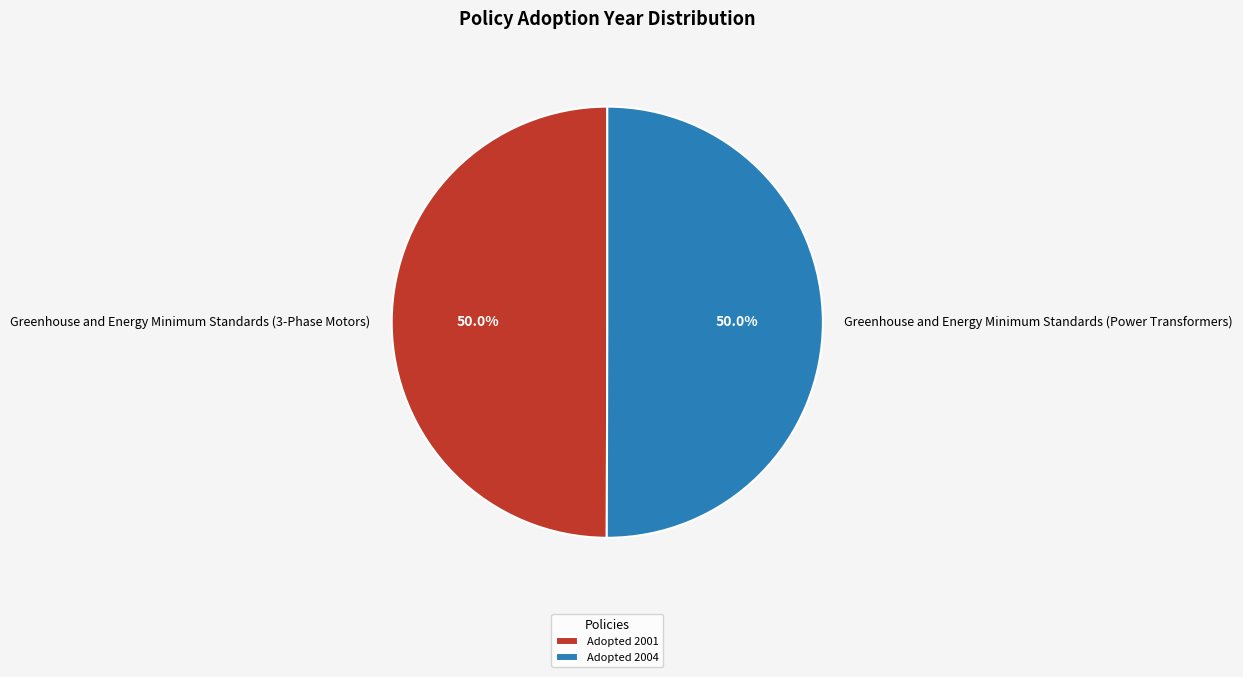

Is it true that Greenhouse and Energy Minimum Standards (3-Phase Motors) is 50% of the pie?

True